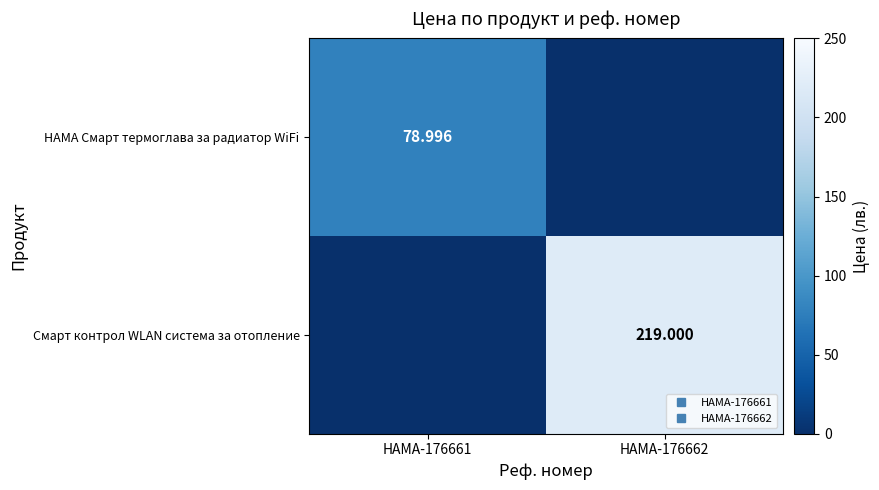

What is the sum of all HAMA Смарт термоглава за радиатор WiFi values?

79.0